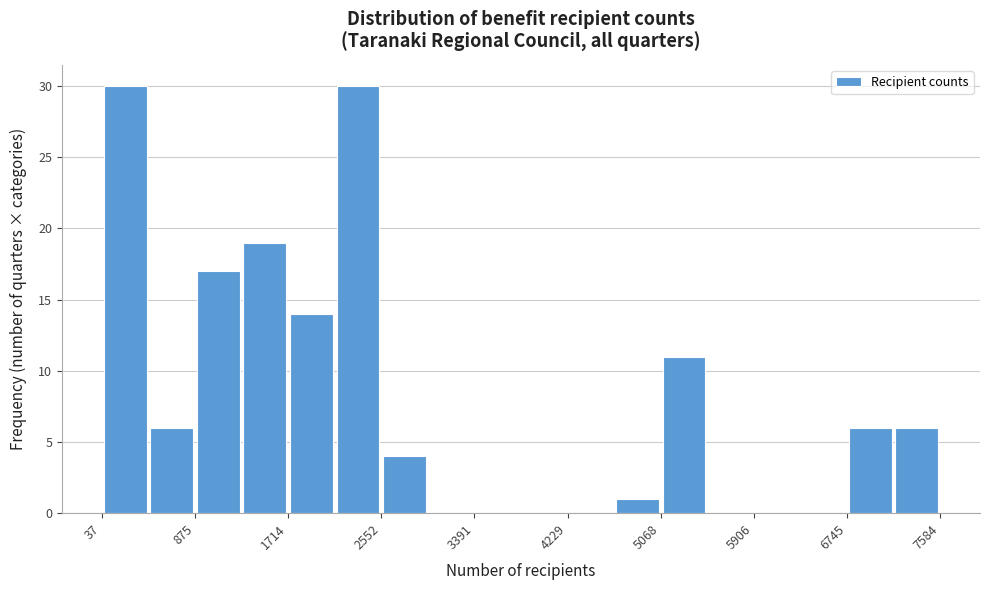

Reading left to right, transcribe this chart: for each bar, give the range it covers on the x-axis and its height. Neither the bar edges nor the heights are printed on the chart, so give them approximately, as read against the axes.

0 to 500: 30
500 to 900: 6
900 to 1300: 17
1300 to 1700: 19
1700 to 2100: 14
2100 to 2600: 30
2600 to 3000: 4
3000 to 3400: 0
3400 to 3800: 0
3800 to 4200: 0
4200 to 4600: 0
4600 to 5100: 1
5100 to 5500: 11
5500 to 5900: 0
5900 to 6300: 0
6300 to 6700: 0
6700 to 7200: 6
7200 to 7600: 6